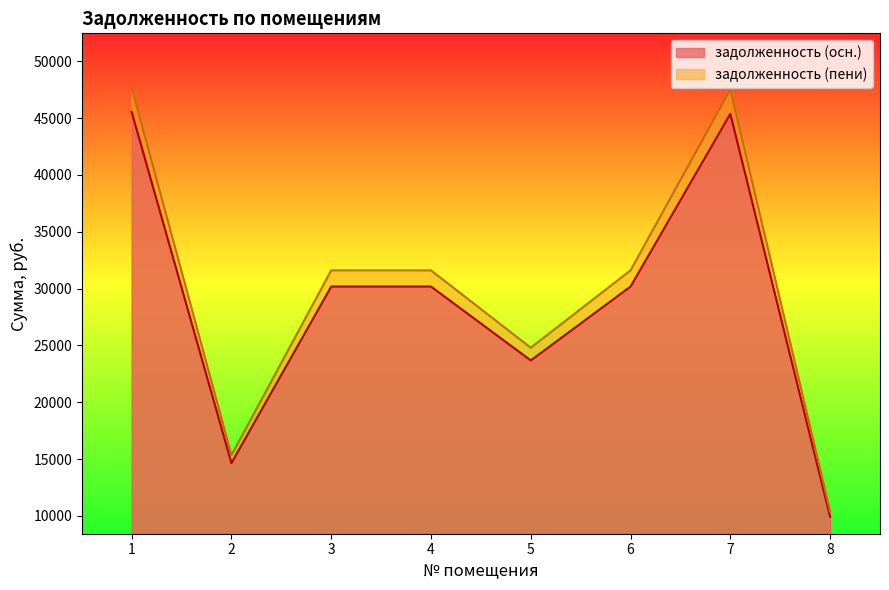

How many lines are shown in the chart?

2